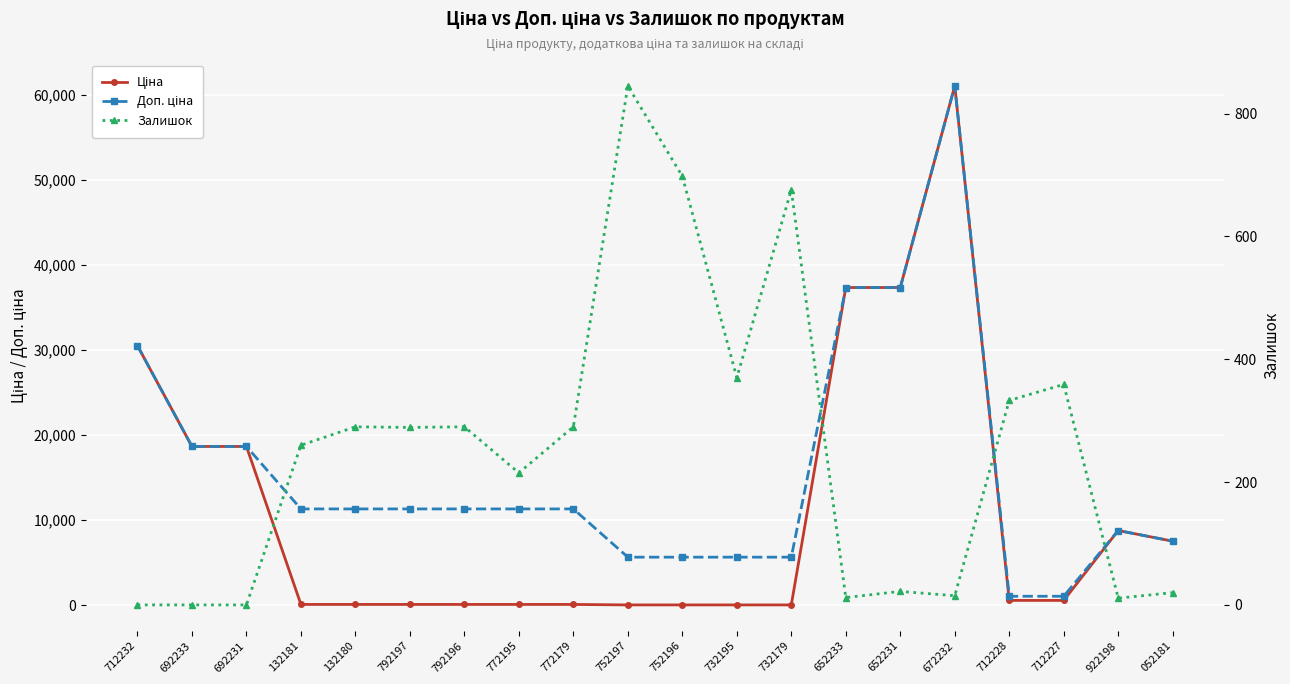

Which series has the largest total across all categories?

Доп. ціна